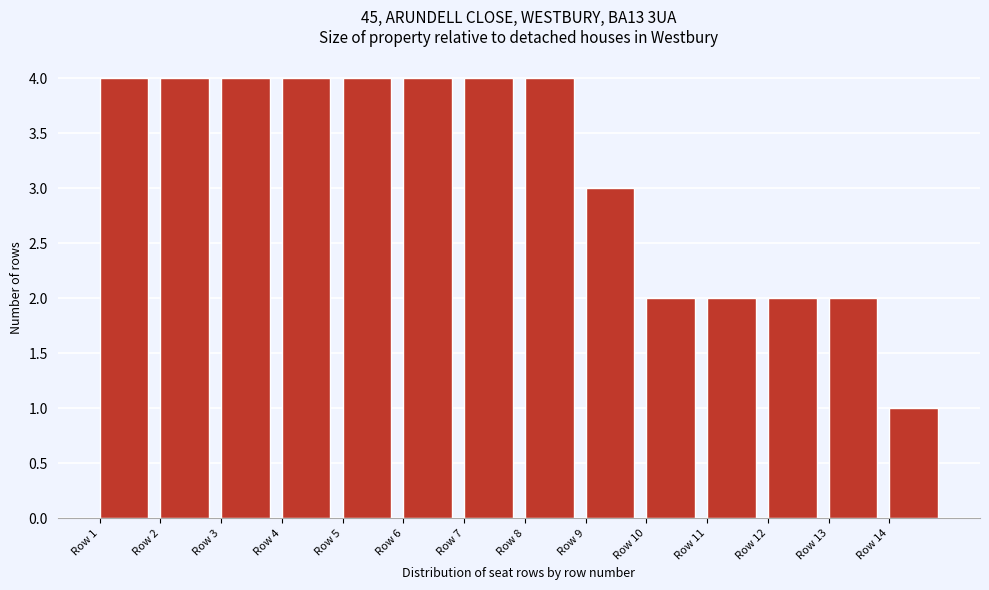

Reading left to right, transcribe this chart: for each bar, give the range it covers on the x-axis and its height. The values are not printed on the chart, so give them approximately, as read against the axis.

1 to 2: 4
2 to 3: 4
3 to 4: 4
4 to 5: 4
5 to 6: 4
6 to 7: 4
7 to 8: 4
8 to 9: 4
9 to 10: 3
10 to 11: 2
11 to 12: 2
12 to 13: 2
13 to 14: 2
14 to 15: 1